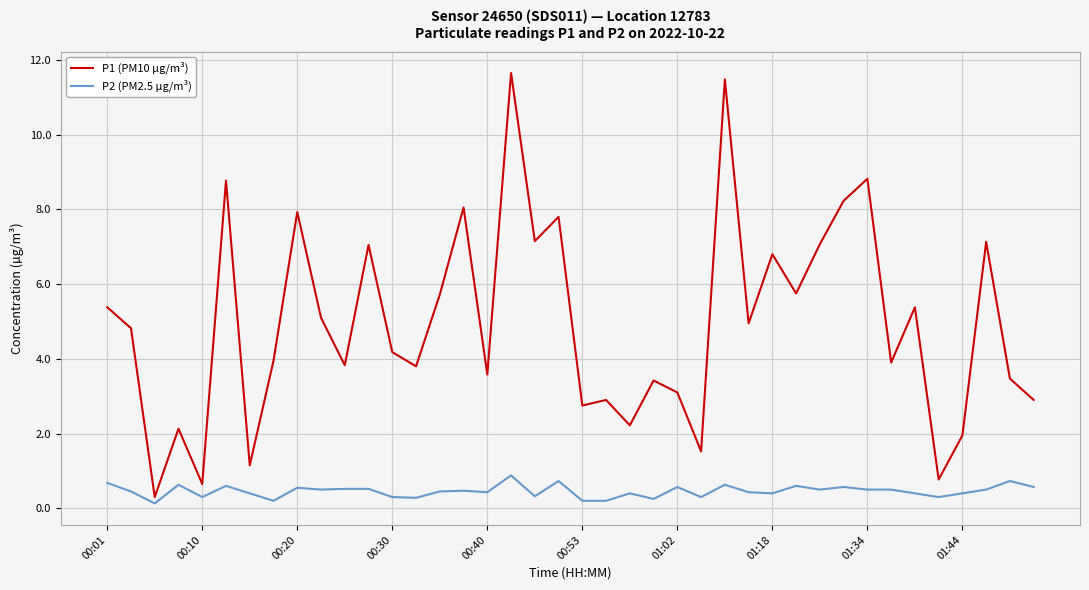

Does the chart display data point markers on the line(s)?

No